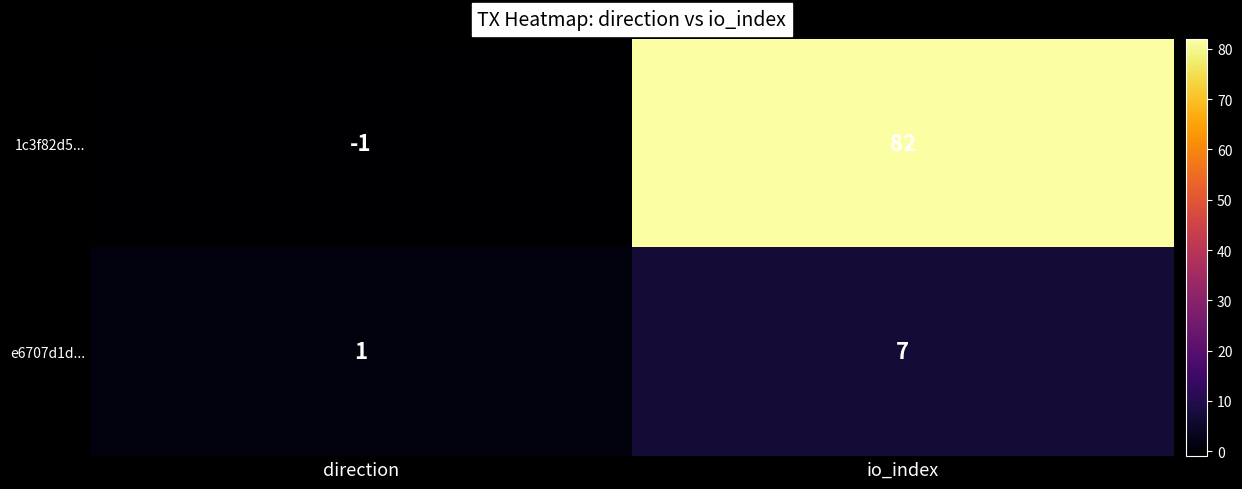

Reading left to right, extract all data points from this chart.

1c3f82d5...: direction=-1	io_index=82
e6707d1d...: direction=1	io_index=7